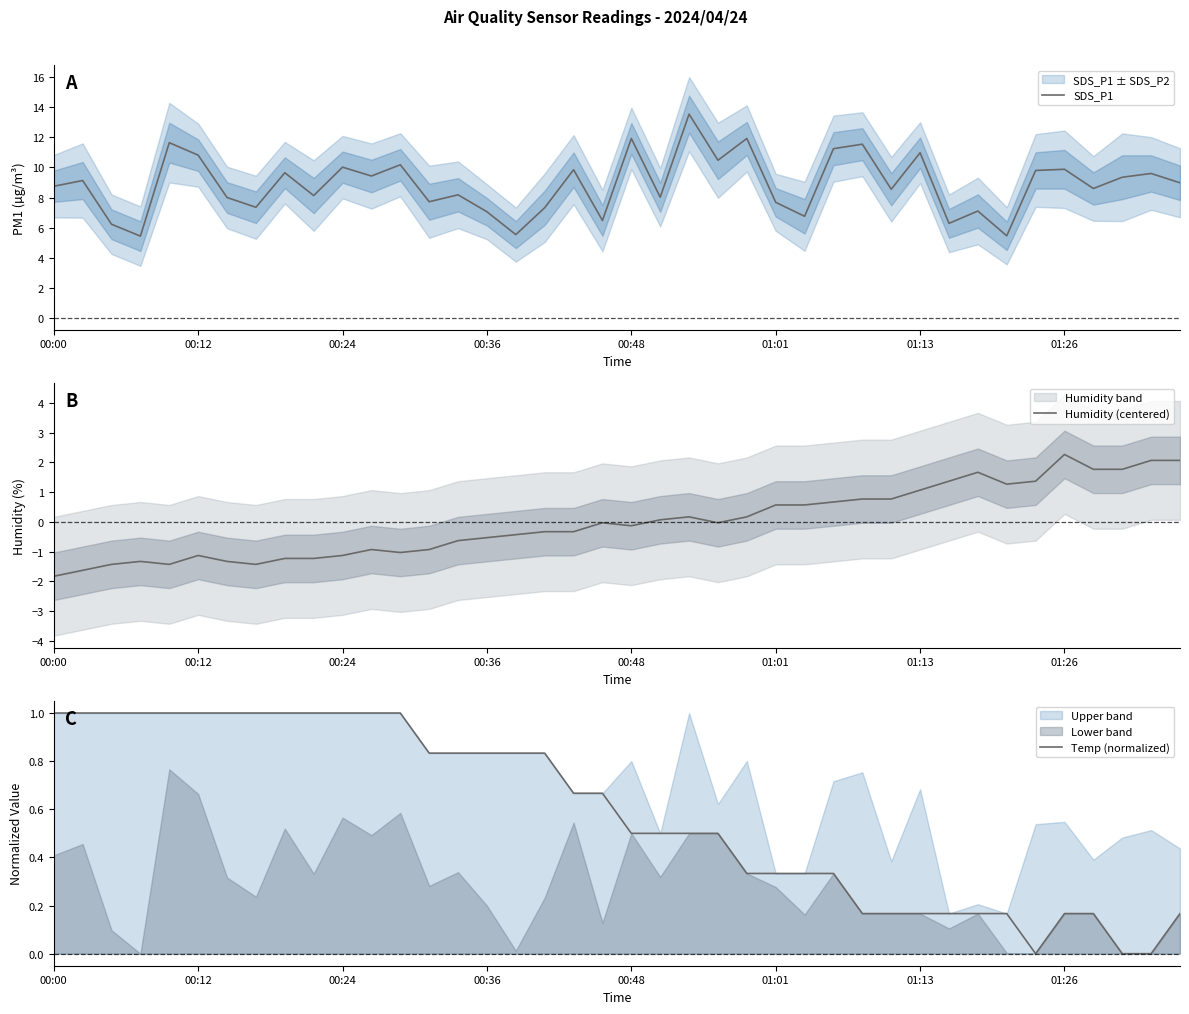

True or false: Humidity (centered) and Temp (normalized) intersect in this chart.

True